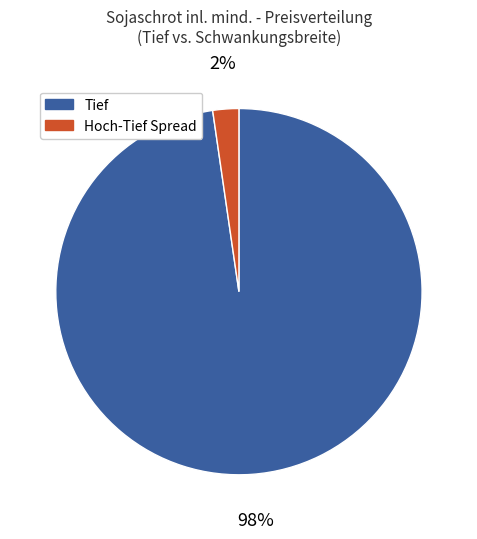

Is there a majority slice in this chart?

Yes